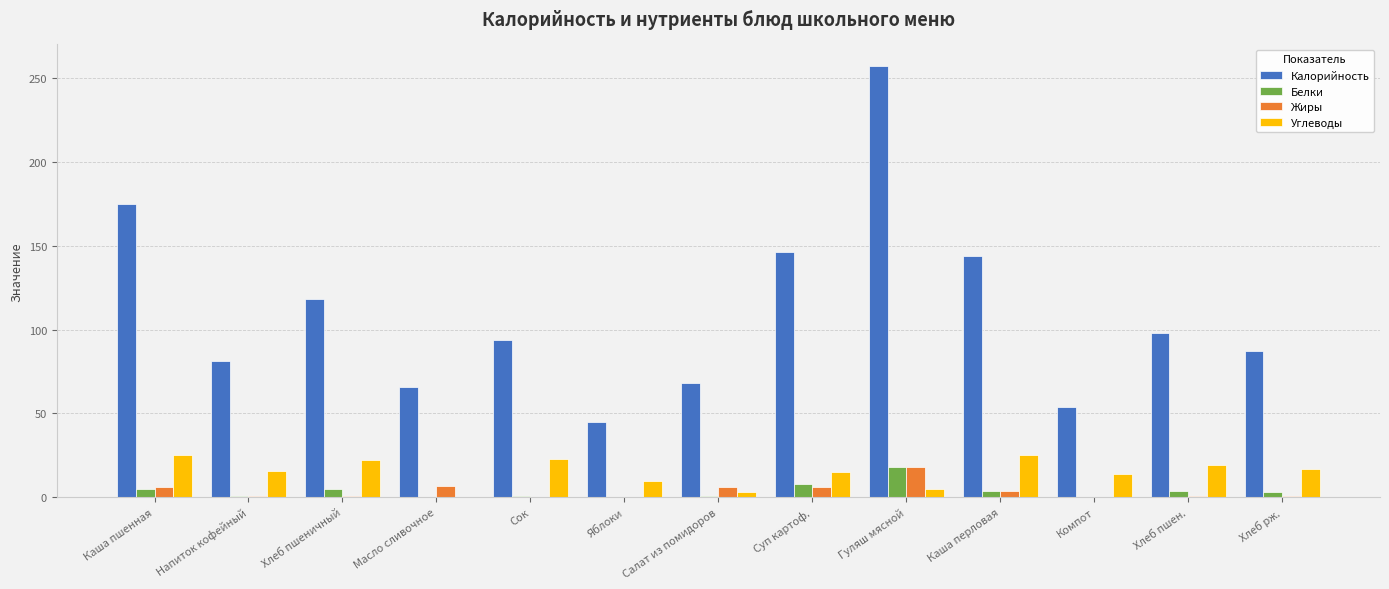

What is the sum of all Жиры values?

51